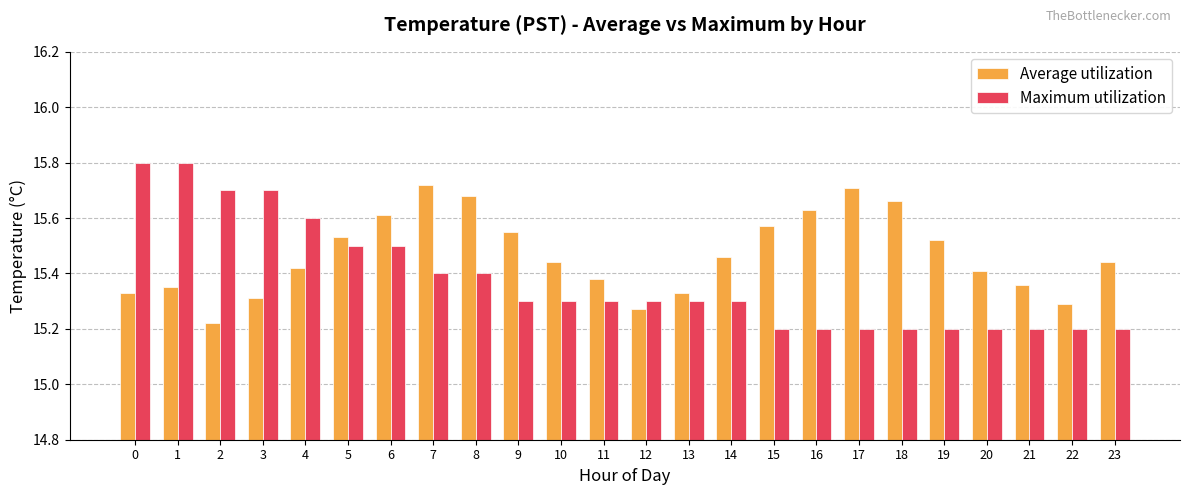

What is the difference between the Maximum utilization values at 20 and 0?

0.6